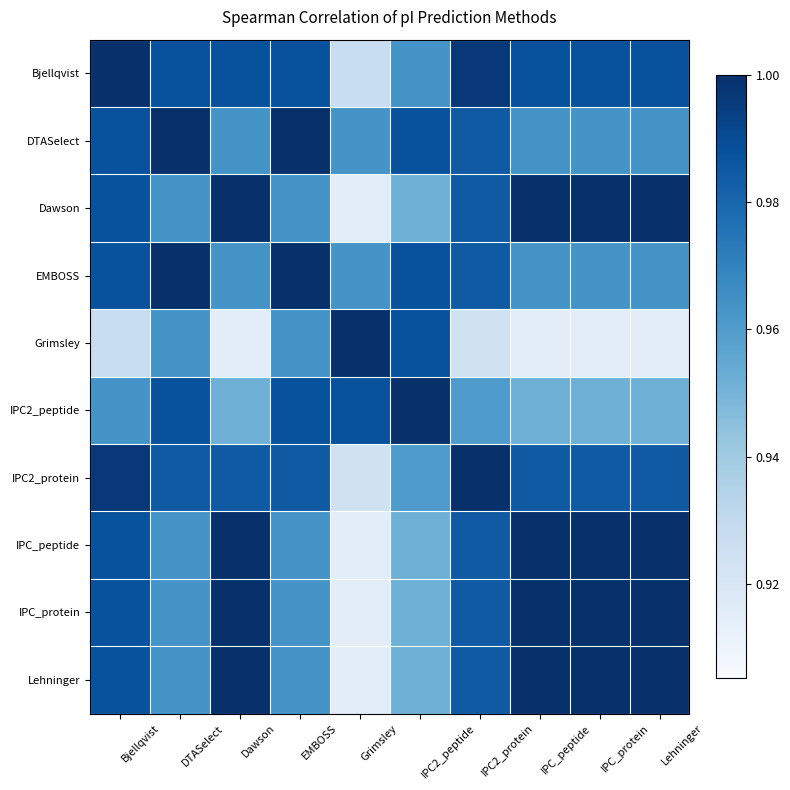

What is the total value across all series at EMBOSS?

9.8